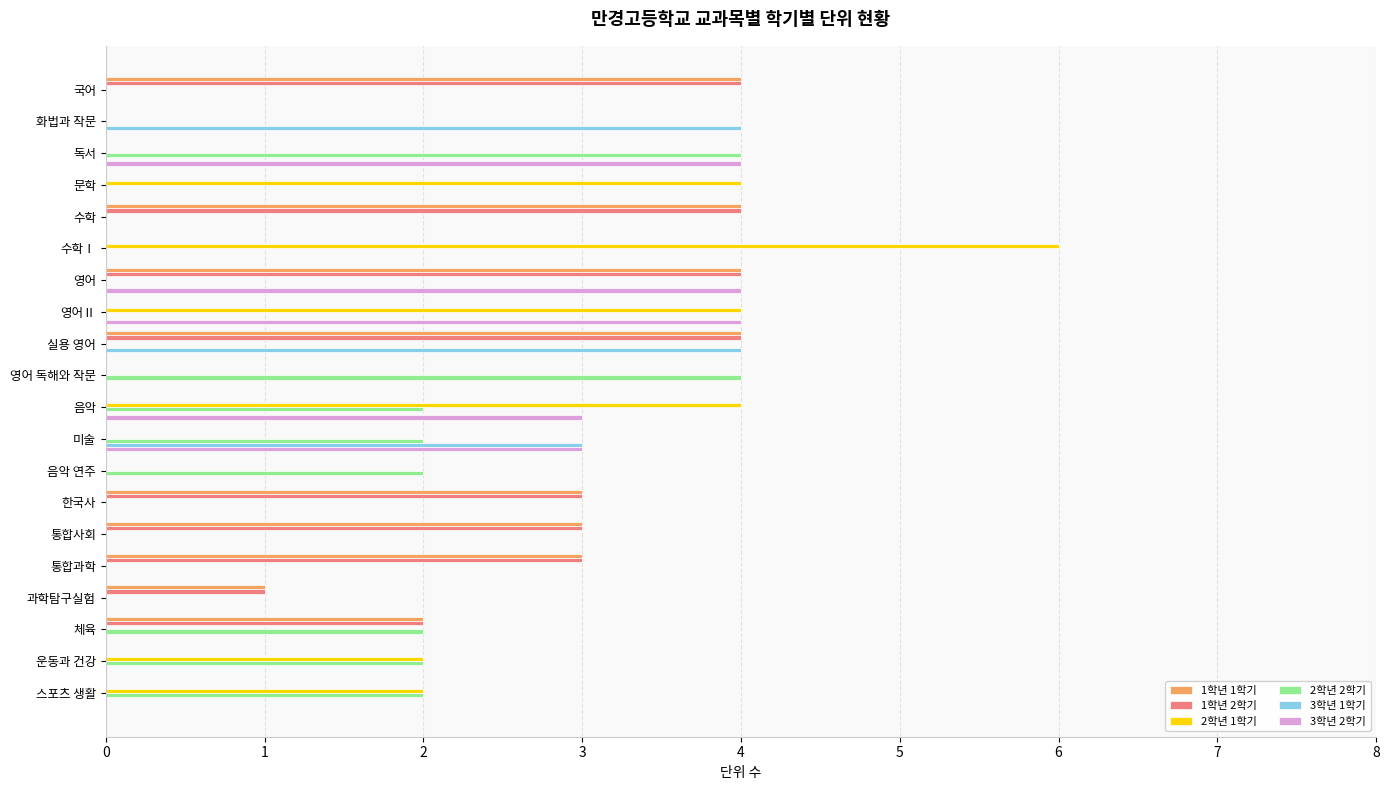

Which label corresponds to the largest value in the chart?

수학Ⅰ